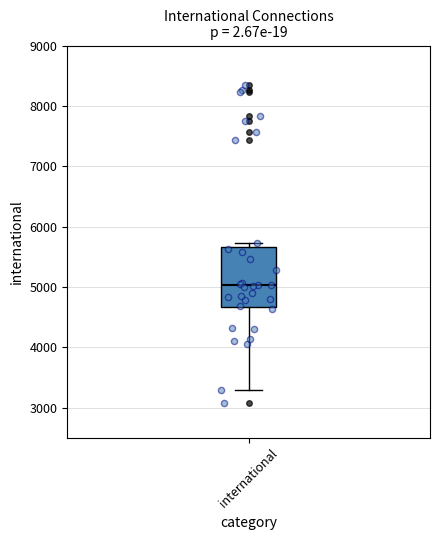

Transcribe this box plot: give where the median line is, the range the box spans, and where the two whiskers end, as read against the y-axis. The values are not printed on the chart, so give them approximately, as read against the axis.

median 5000, box 4700 to 5700, whiskers 3300 to 5700 (just above the box's upper edge)